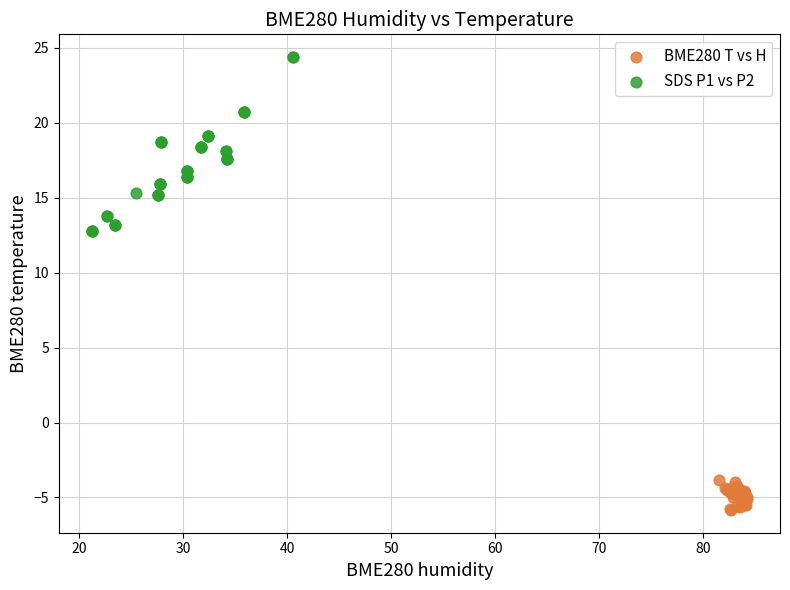

Which series has the largest Y range (max minus min)?

SDS P1 vs P2